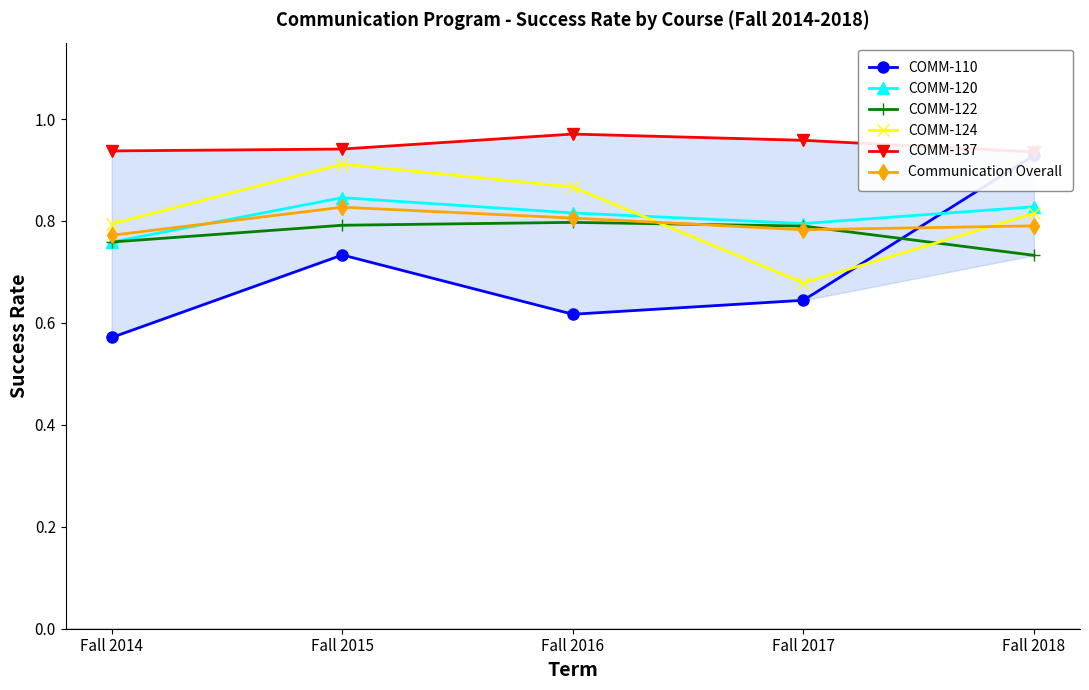

What is the difference between the maximum and minimum values in the Communication Overall series?

0.1